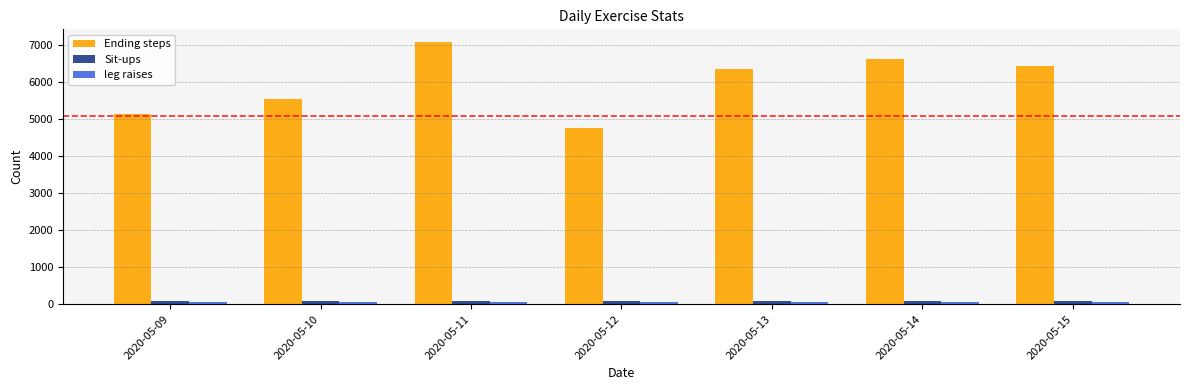

What is the greatest value displayed?

7066